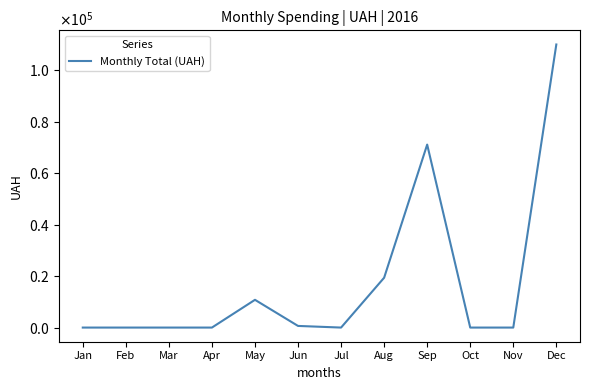

Which has a higher value, Dec or Apr?

Dec